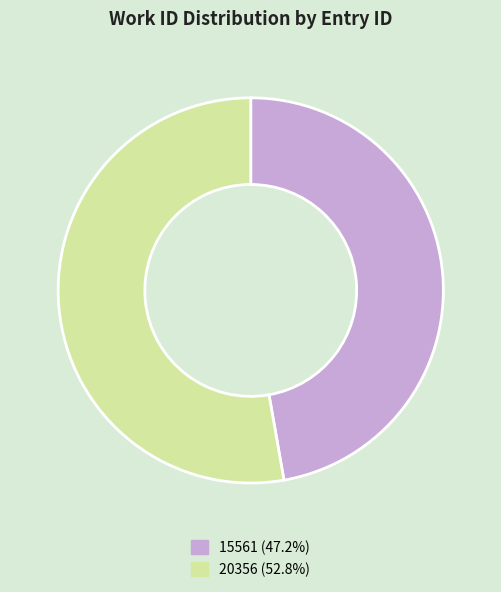

Does 20356 represent more than half of the total?

Yes